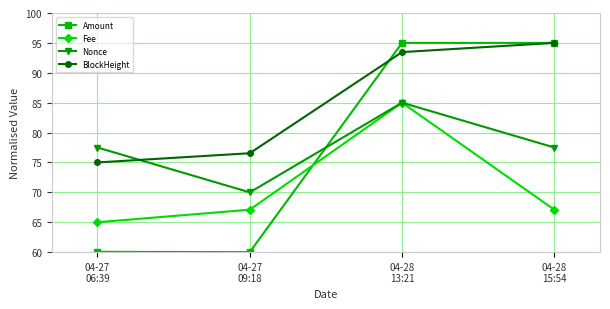

What is the average value of the Nonce series?

77.5